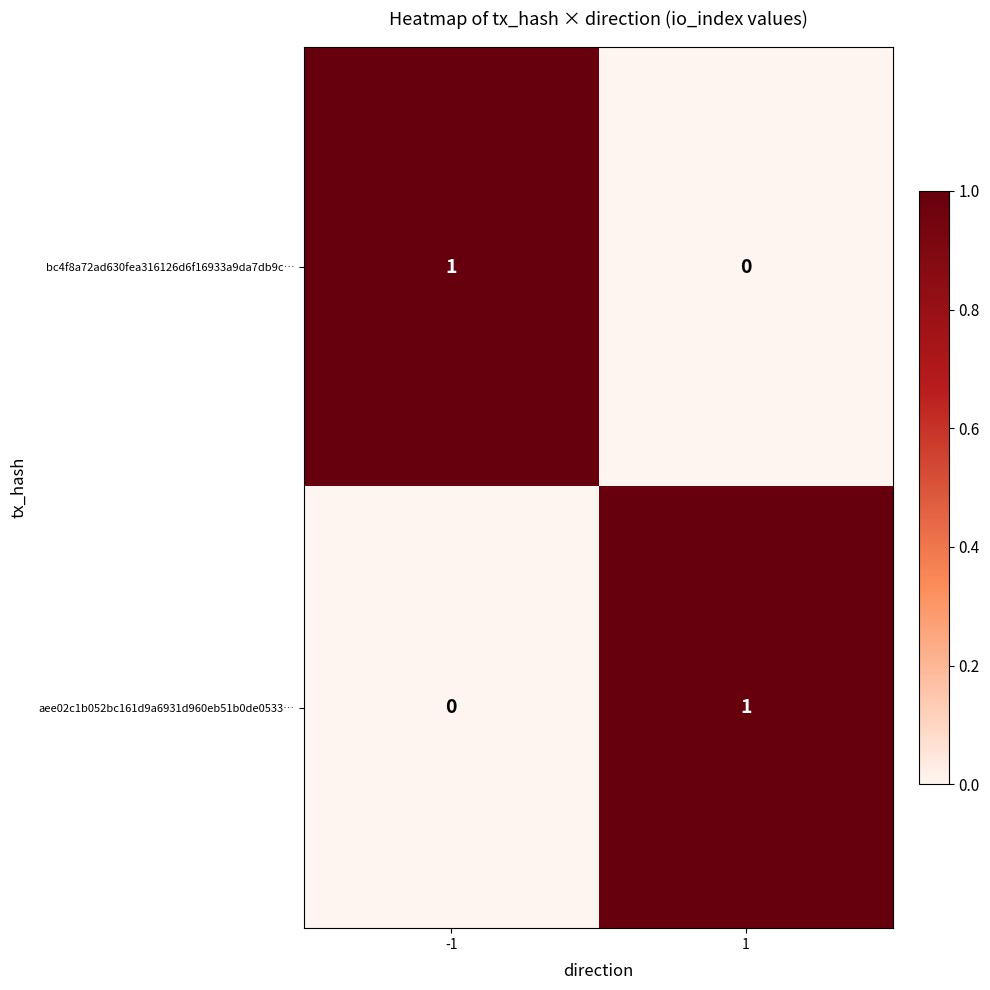

True or false: aee02c1b052bc161d9a6931d960eb51b0de0533… has a value of -1 at -1.

False